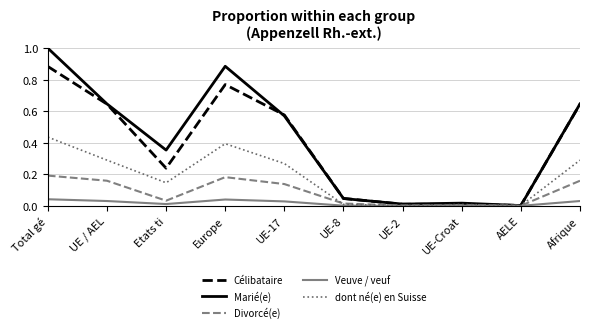

Which series has the largest range (max minus min)?

Marié(e)